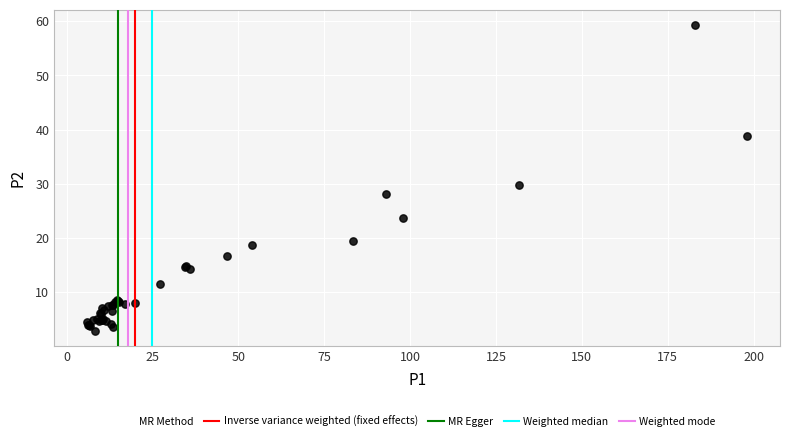

What Y value in the scatter plot is closest to 31?

29.7